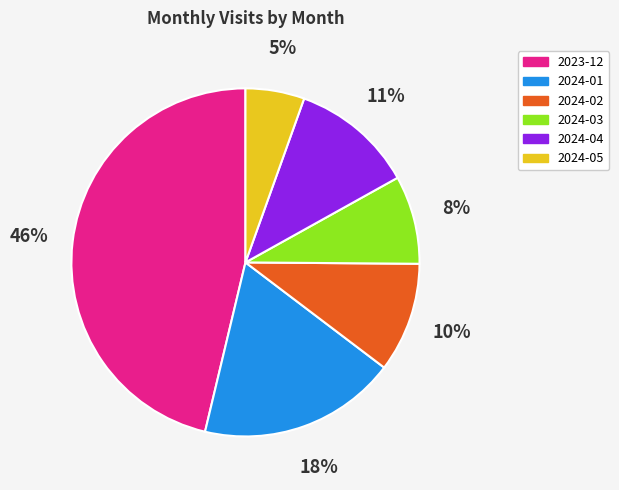

To the nearest percent, what portion does 2024-03 represent?

8%